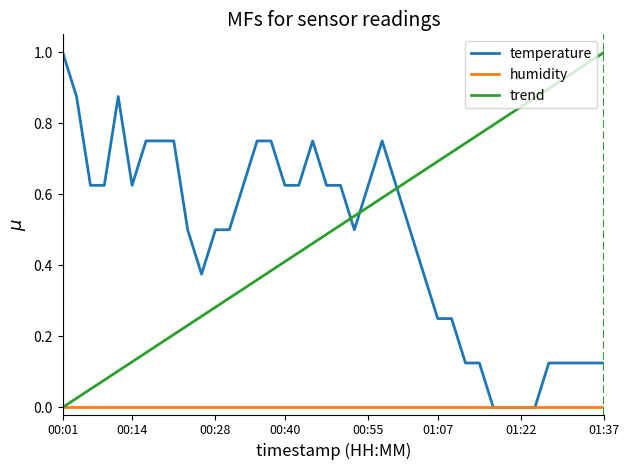

At which label is trend closest to 0?

00:01